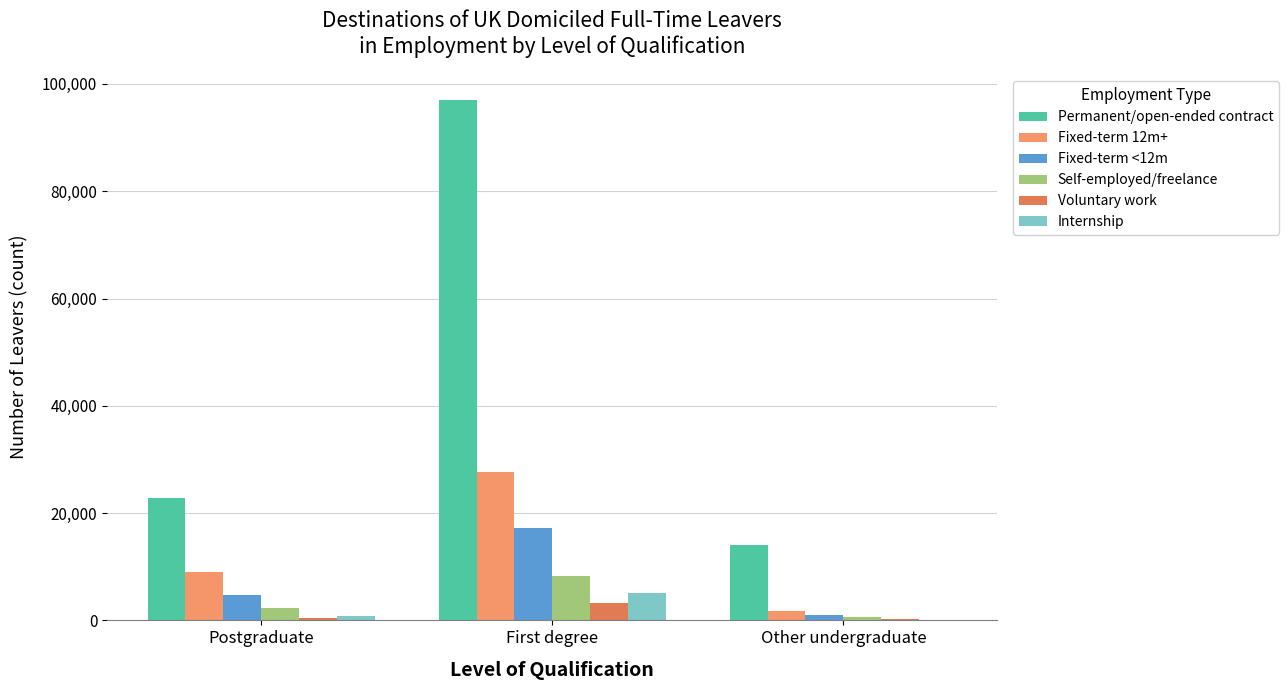

At how many categories does at least one series exceed 19535?

2